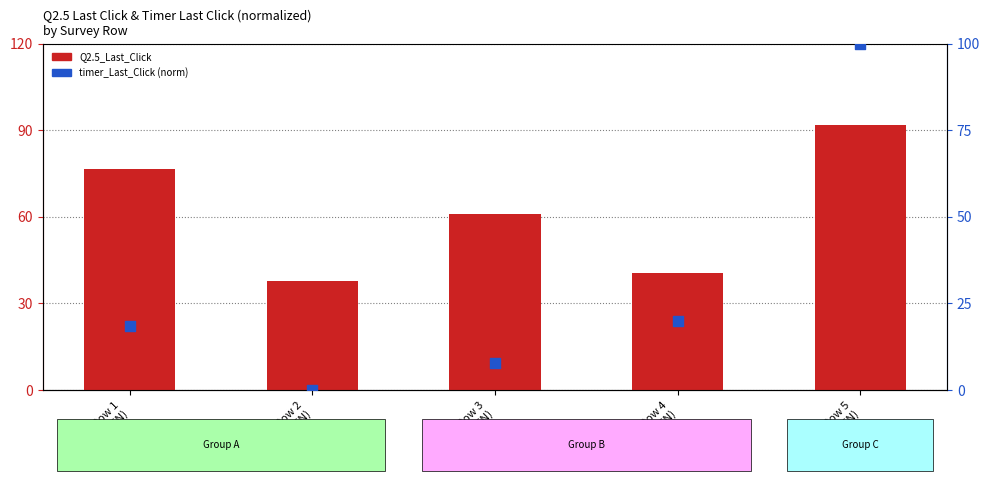

Which series contains the lowest Y value?

ratingusa_timer_Last_Click (normalized)